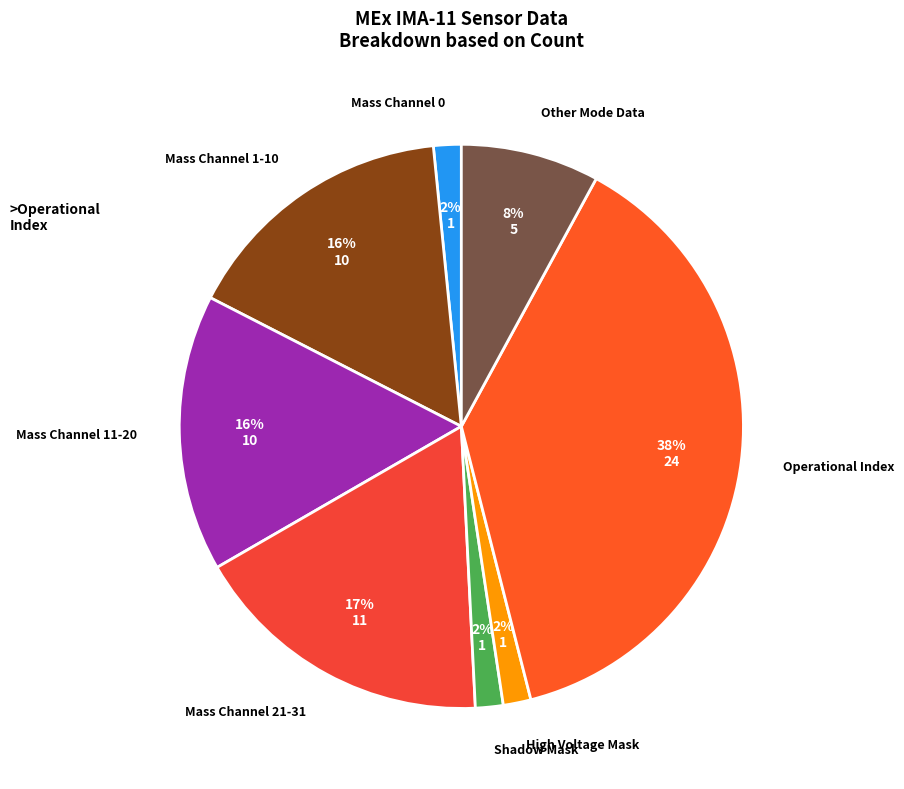

Which slice is the smallest?

Shadow Mask